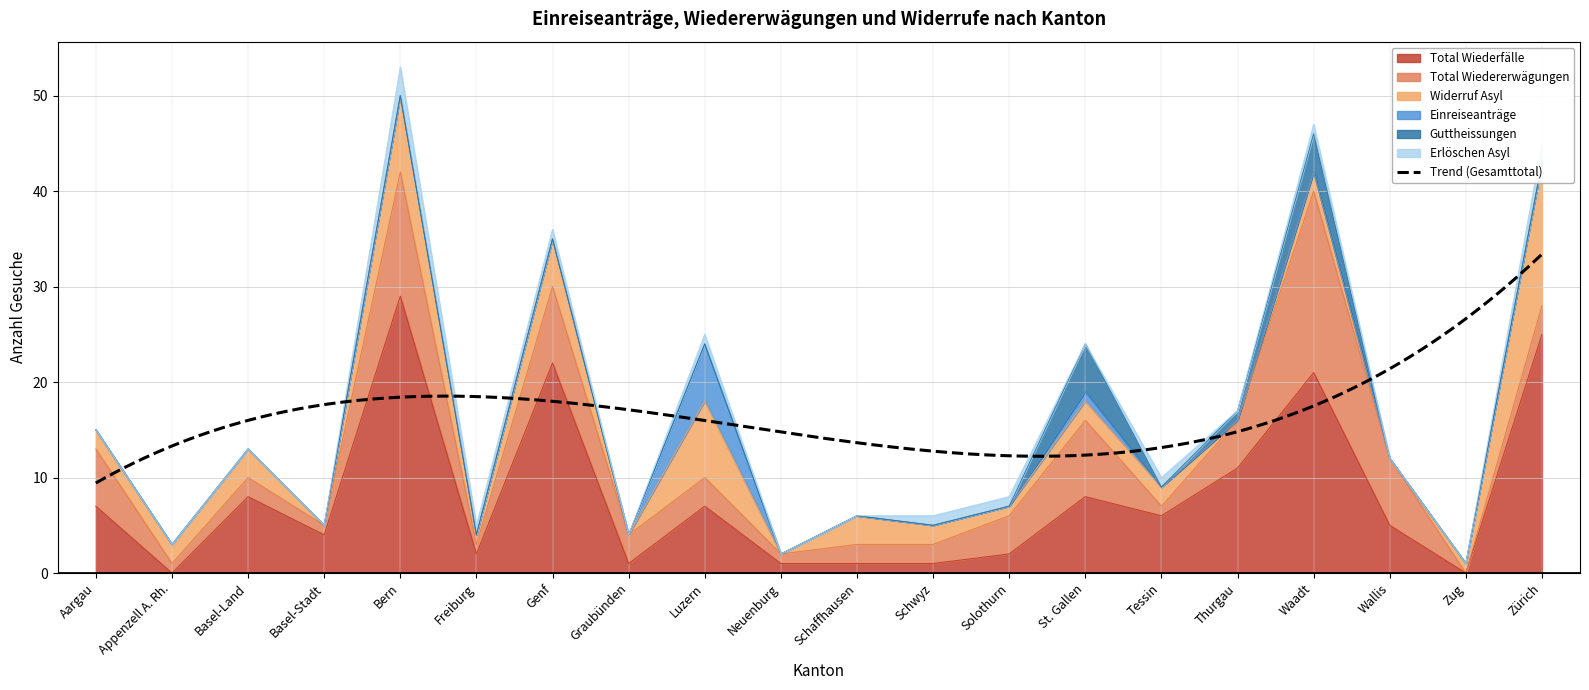

True or false: Einreiseanträge and Widerruf Asyl cross at least once.

False